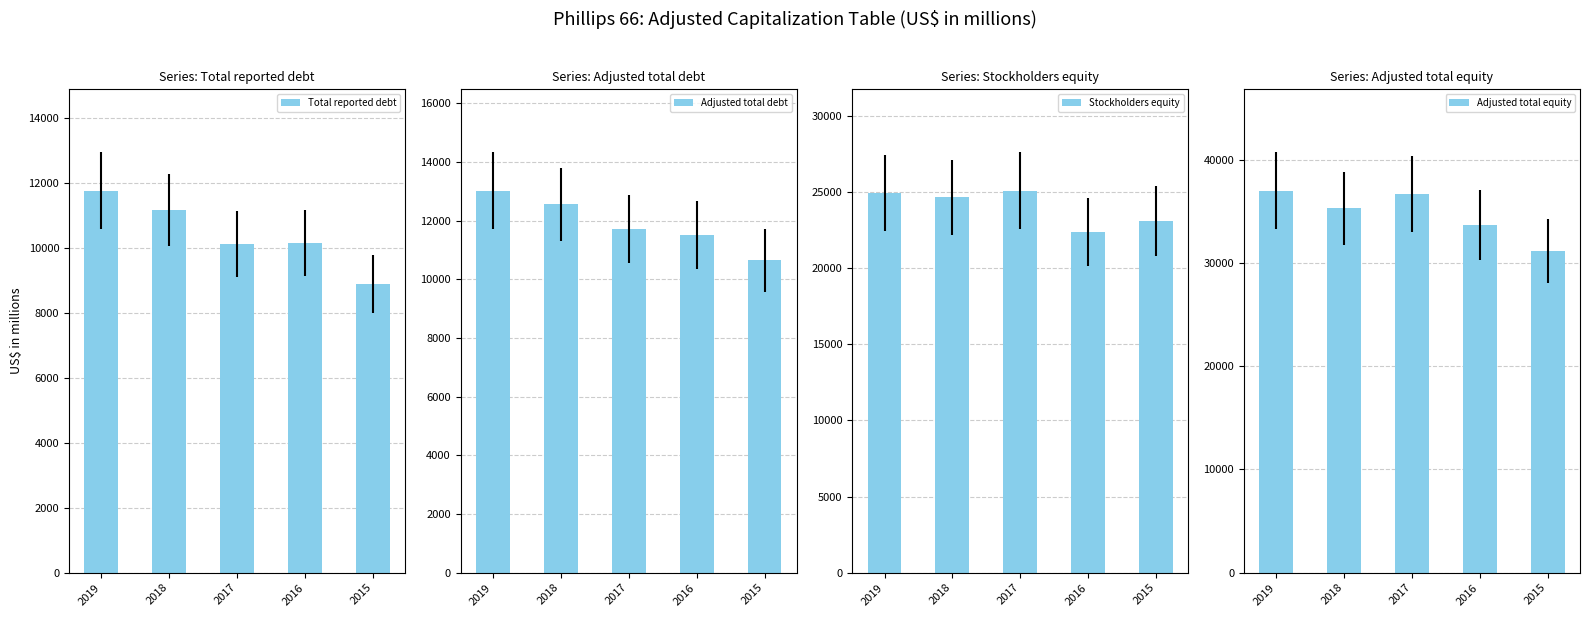

How many values in the Adjusted total equity series are below 35301?

2